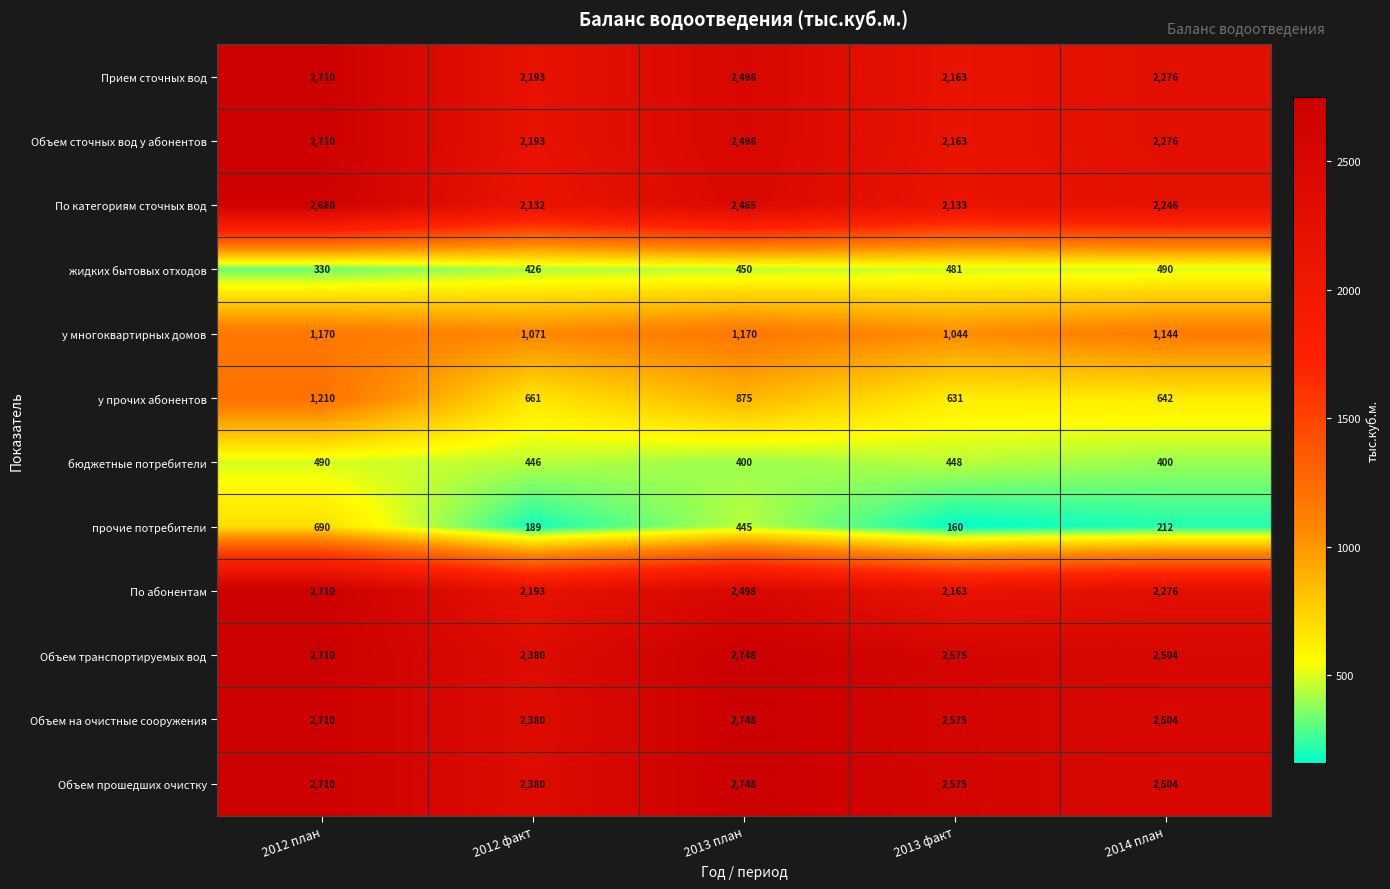

What is the sum of all Объем прошедших очистку values?

12917